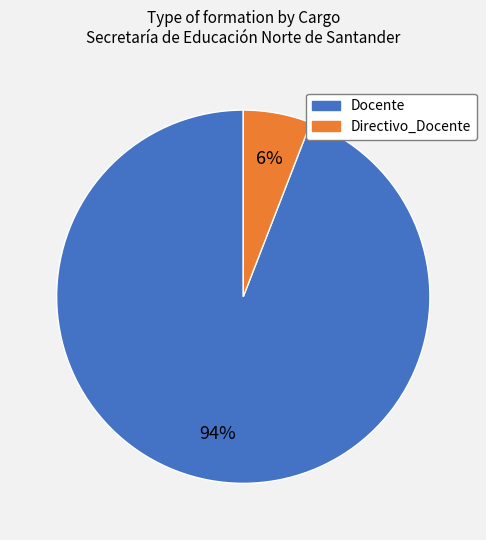

To the nearest percent, what is the difference between the largest and smallest slice percentages?

88%